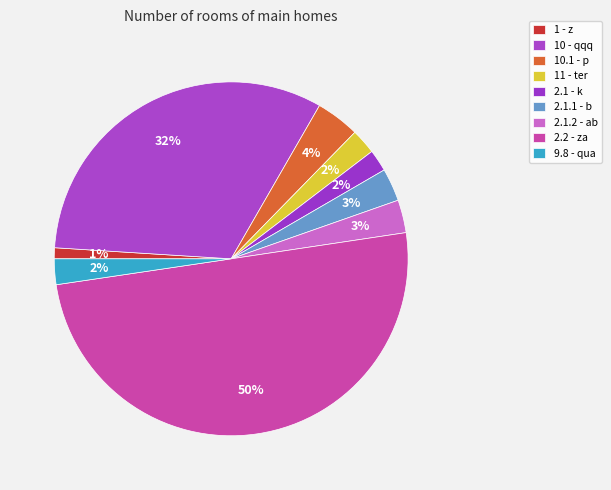

Is it true that 2.1.1 - b is 3% of the pie?

True